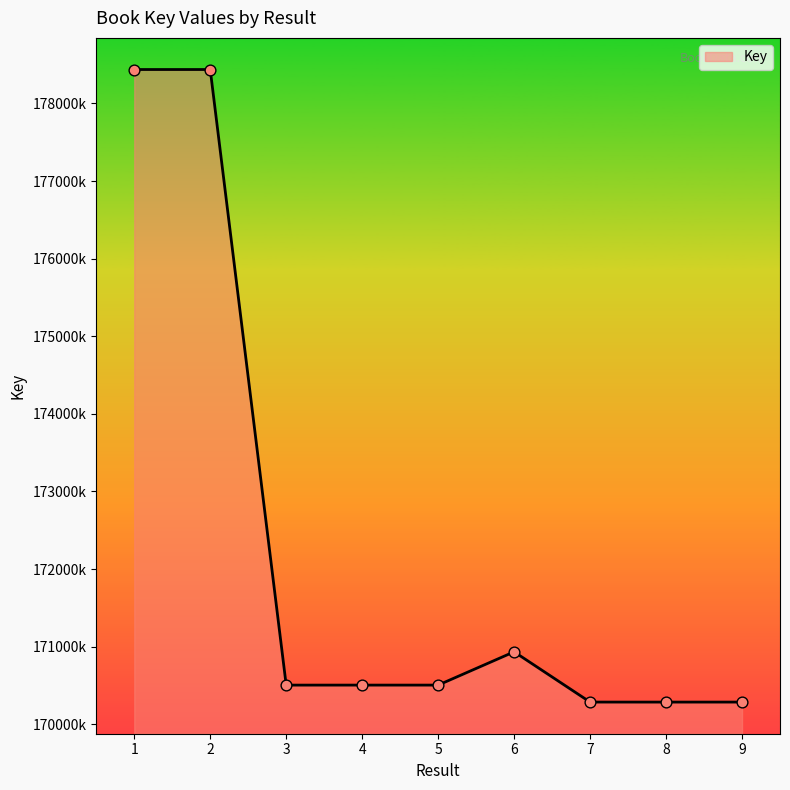

What is the change in value from 1 to 5?

-7931392